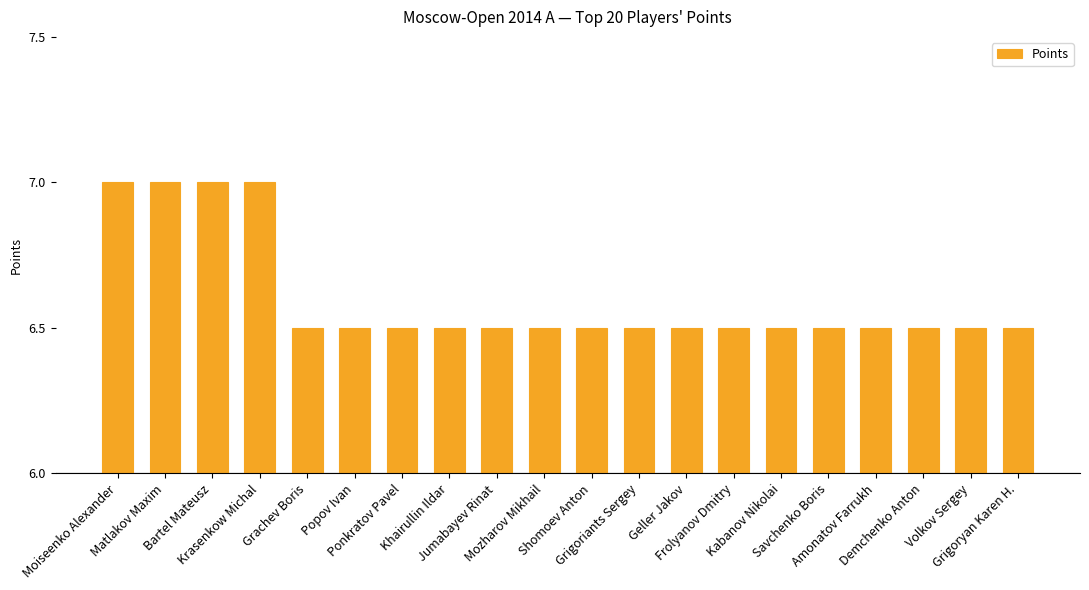

What is the minimum value shown in the chart?

6.5